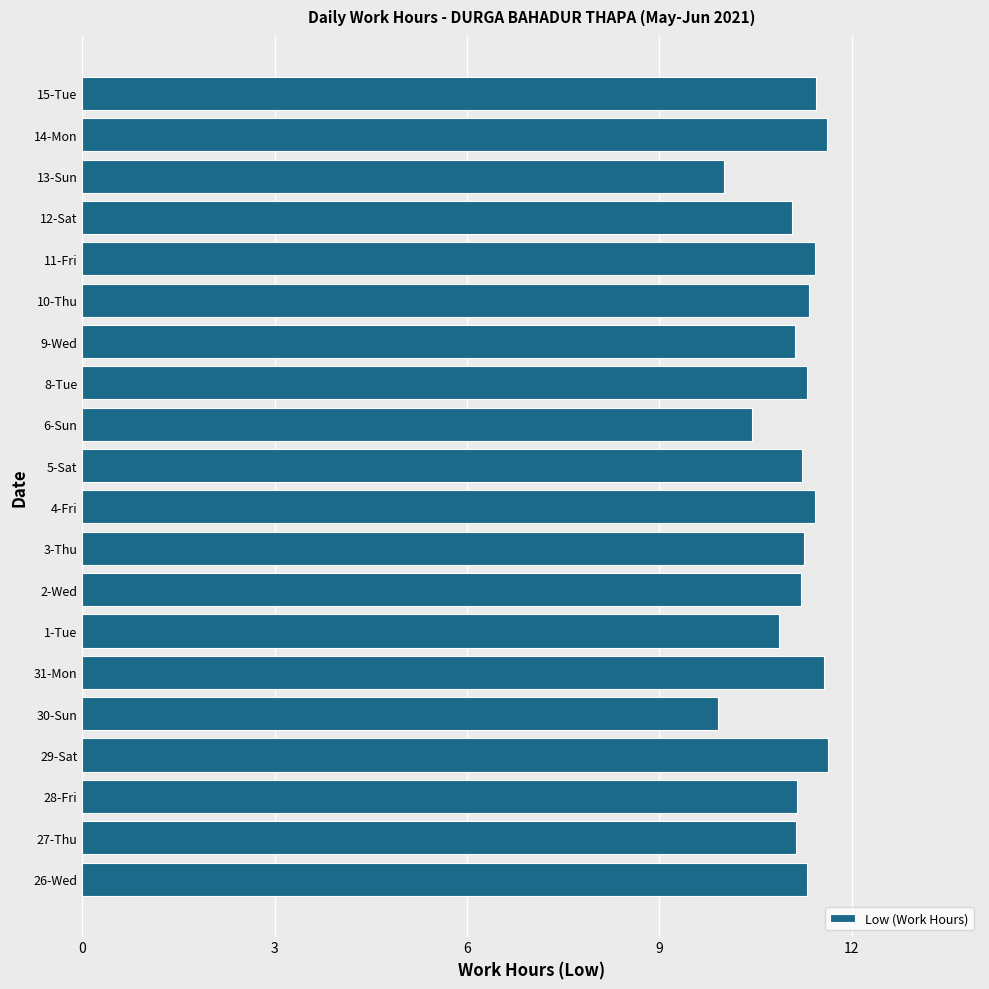

The chart shows a value of 6.7 at 30-Sun. True or false?

False